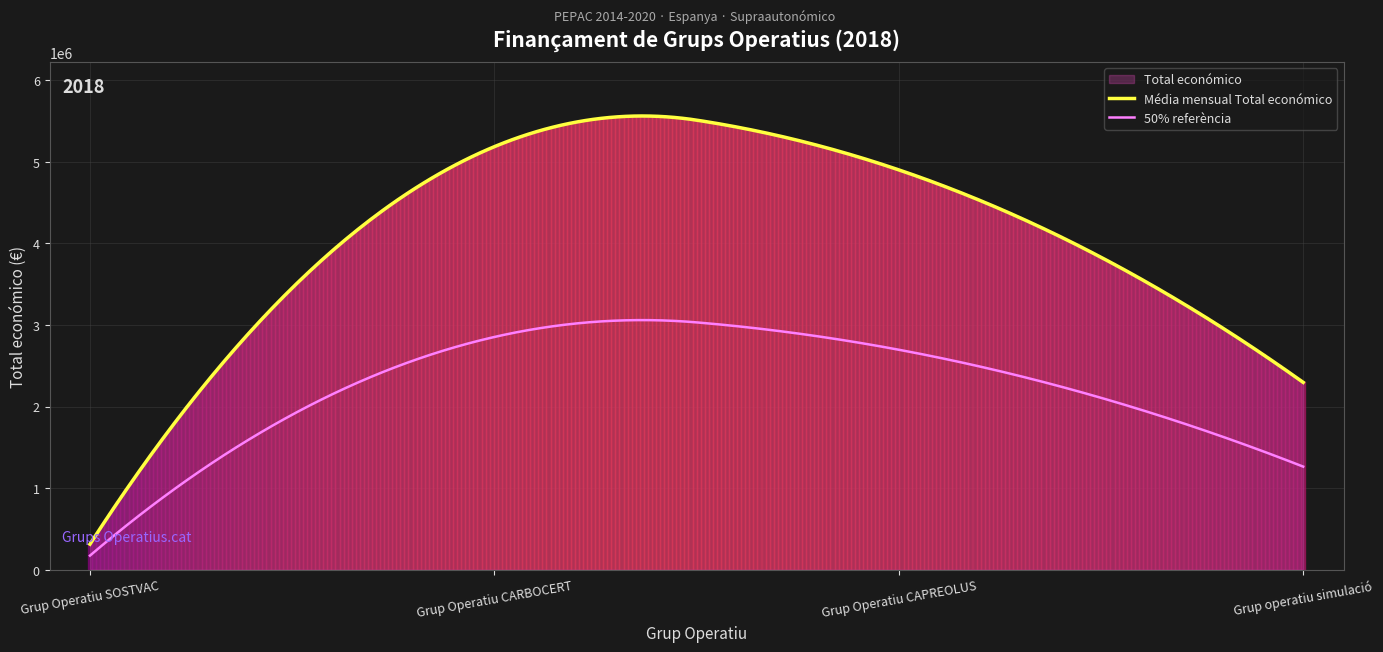

At which category does the chart reach its peak across all series?

Grup Operatiu CARBOCERT